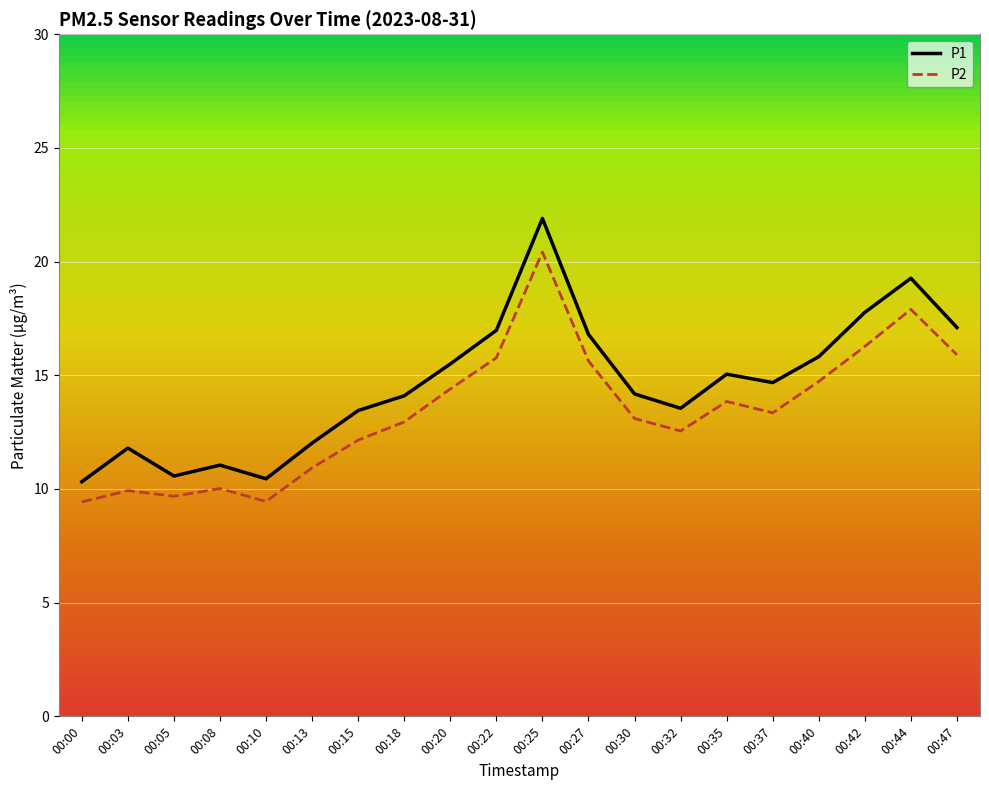

Which series has the largest range (max minus min)?

P1